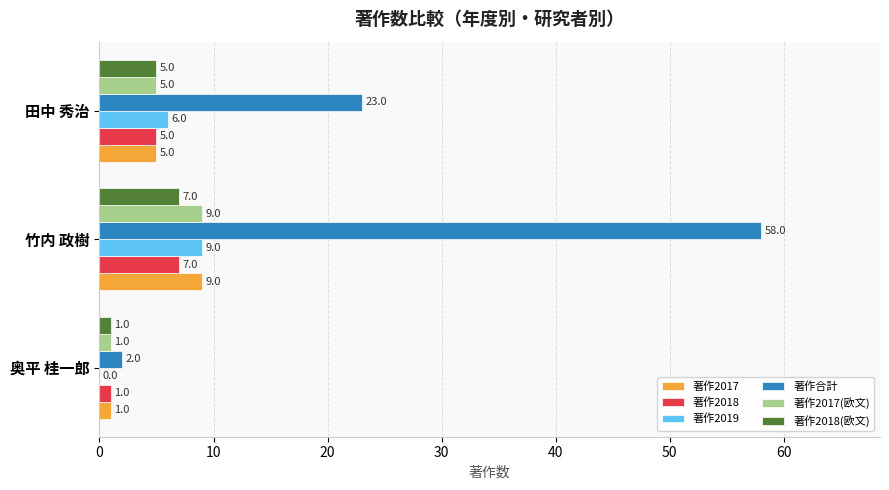

What are all the series names shown in the legend?

著作2017, 著作2018, 著作2019, 著作合計, 著作2017(欧文), 著作2018(欧文)